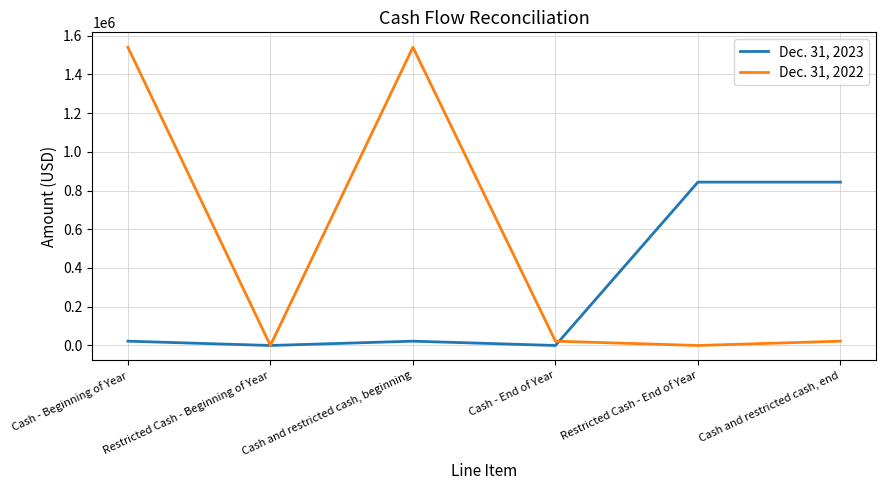

What is the sum of all Dec. 31, 2022 values?

3123560